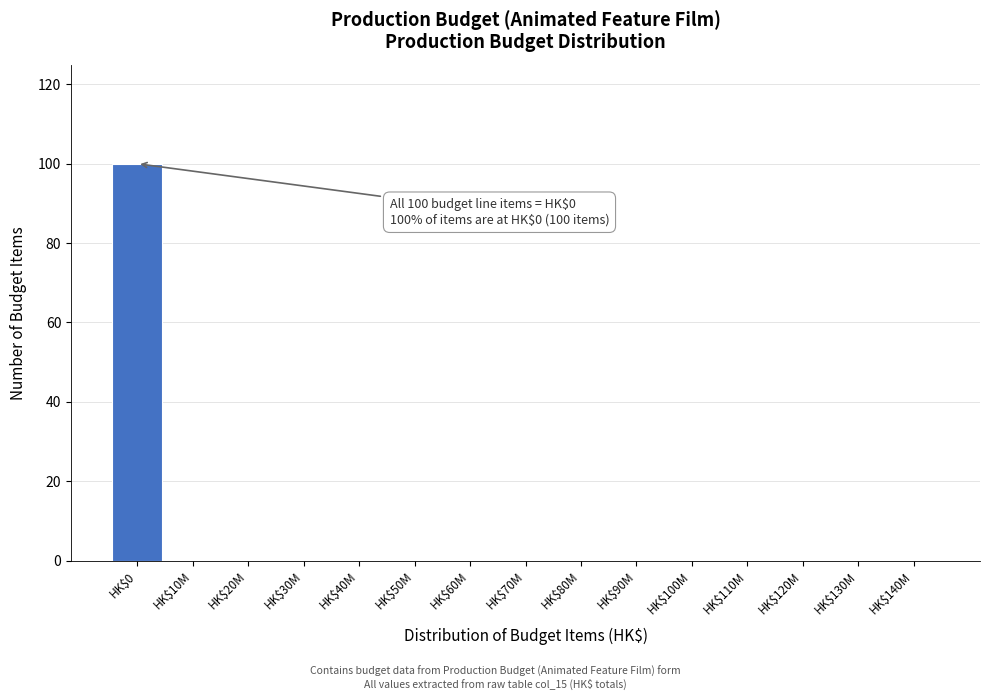

Which category has the highest value across all series?

HK$0